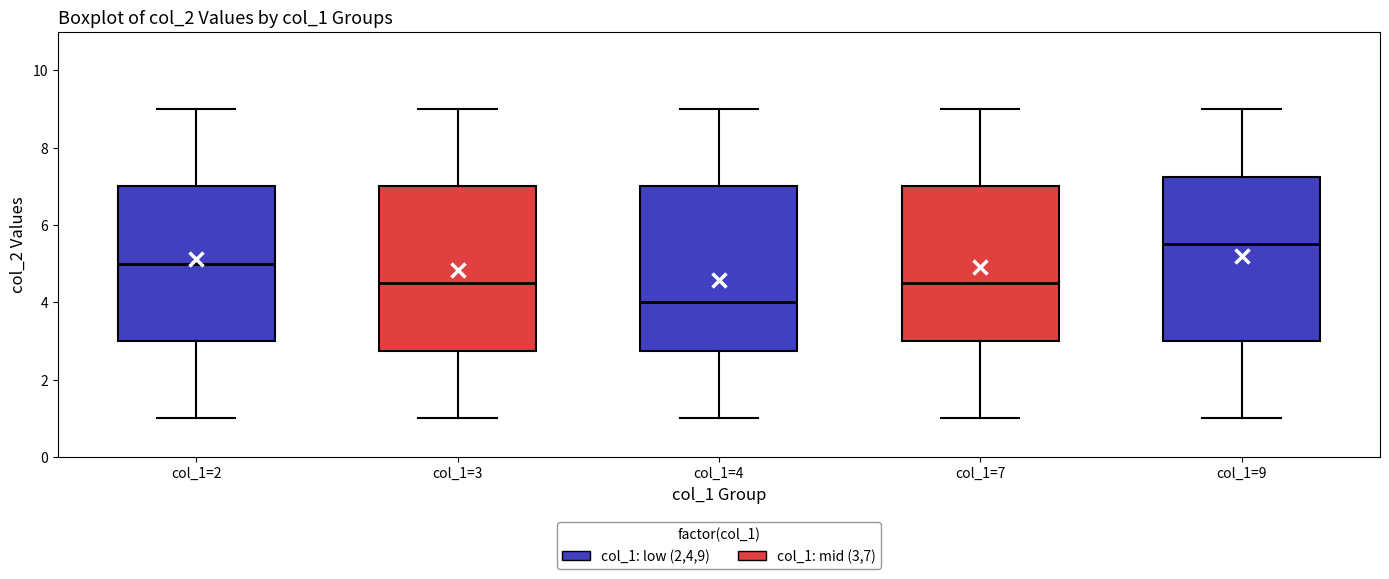

Where does the lower whisker of the box for col_1=3 end on the y-axis? The values are not printed on the chart, so give them approximately, as read against the axis.

1.0